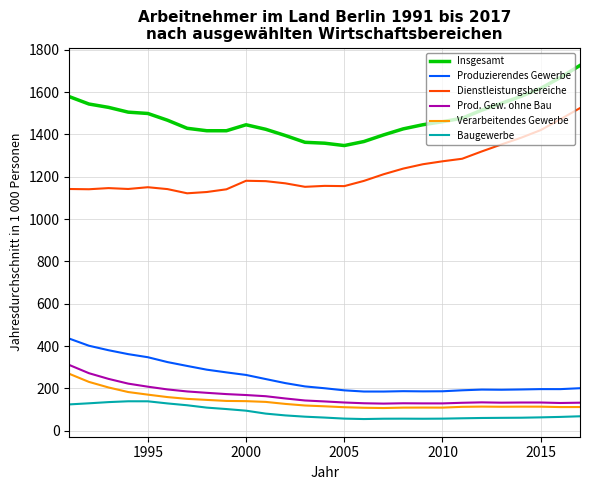

Which series has the widest spread of values?

Dienstleistungsbereiche